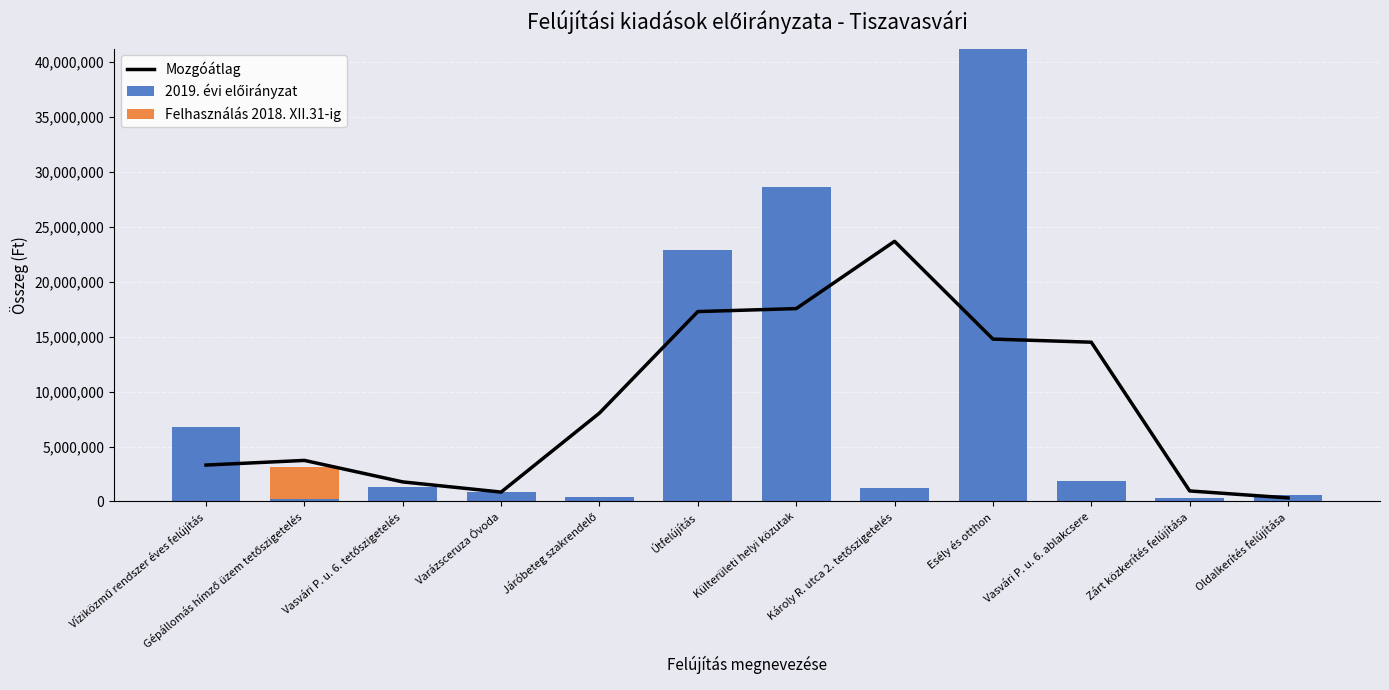

Reading left to right, extract all data points from this chart.

Mozgóátlag: 3313558.7	3736892.0	1779398.7	853000.3	8049667.0	17291526.0	17560359.0	23688523.3	14785331.0	14501697.7	956733.3	321733.3
2019. évi előirányzat: 6761480.0	197250.0	1270000.0	889000.0	400001.0	22860000.0	28614577.0	1206500.0	41244493.0	1905000.0	355600.0	609600.0
Felhasználás 2018. XII.31-ig: 0.0	2981946.0	0.0	0.0	0.0	0.0	0.0	0.0	0.0	0.0	0.0	0.0